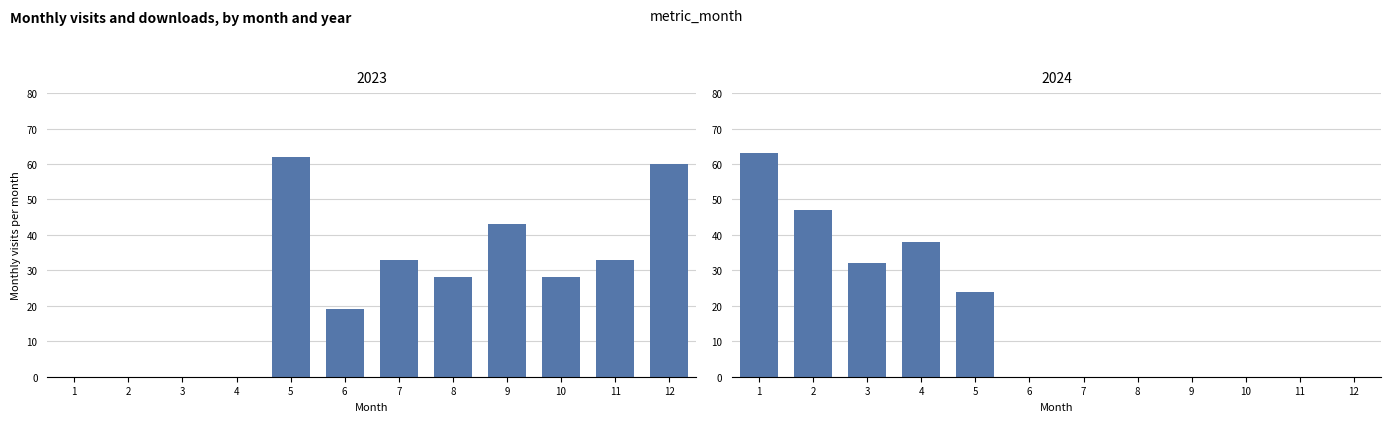

The value at 3 is 19. True or false?

False